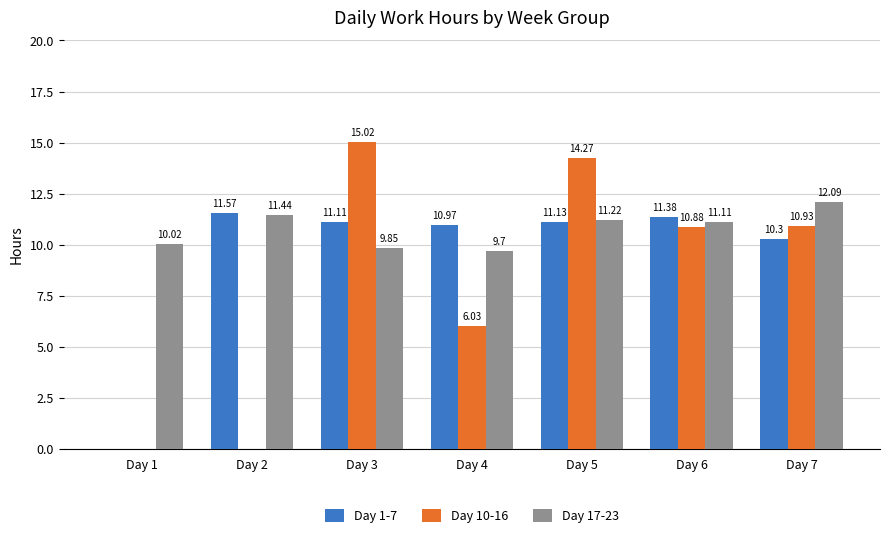

Between Day 1 and Day 5, which series saw the biggest shift?

Day 10-16